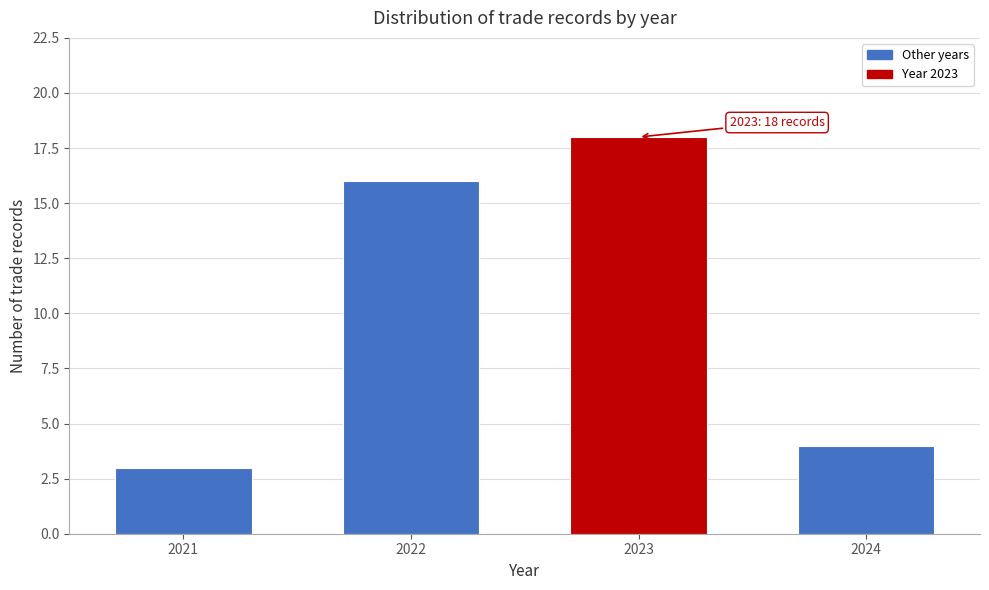

Reading right to left, transcribe all the data shown in this chart.

2024=4	2023=18	2022=16	2021=3